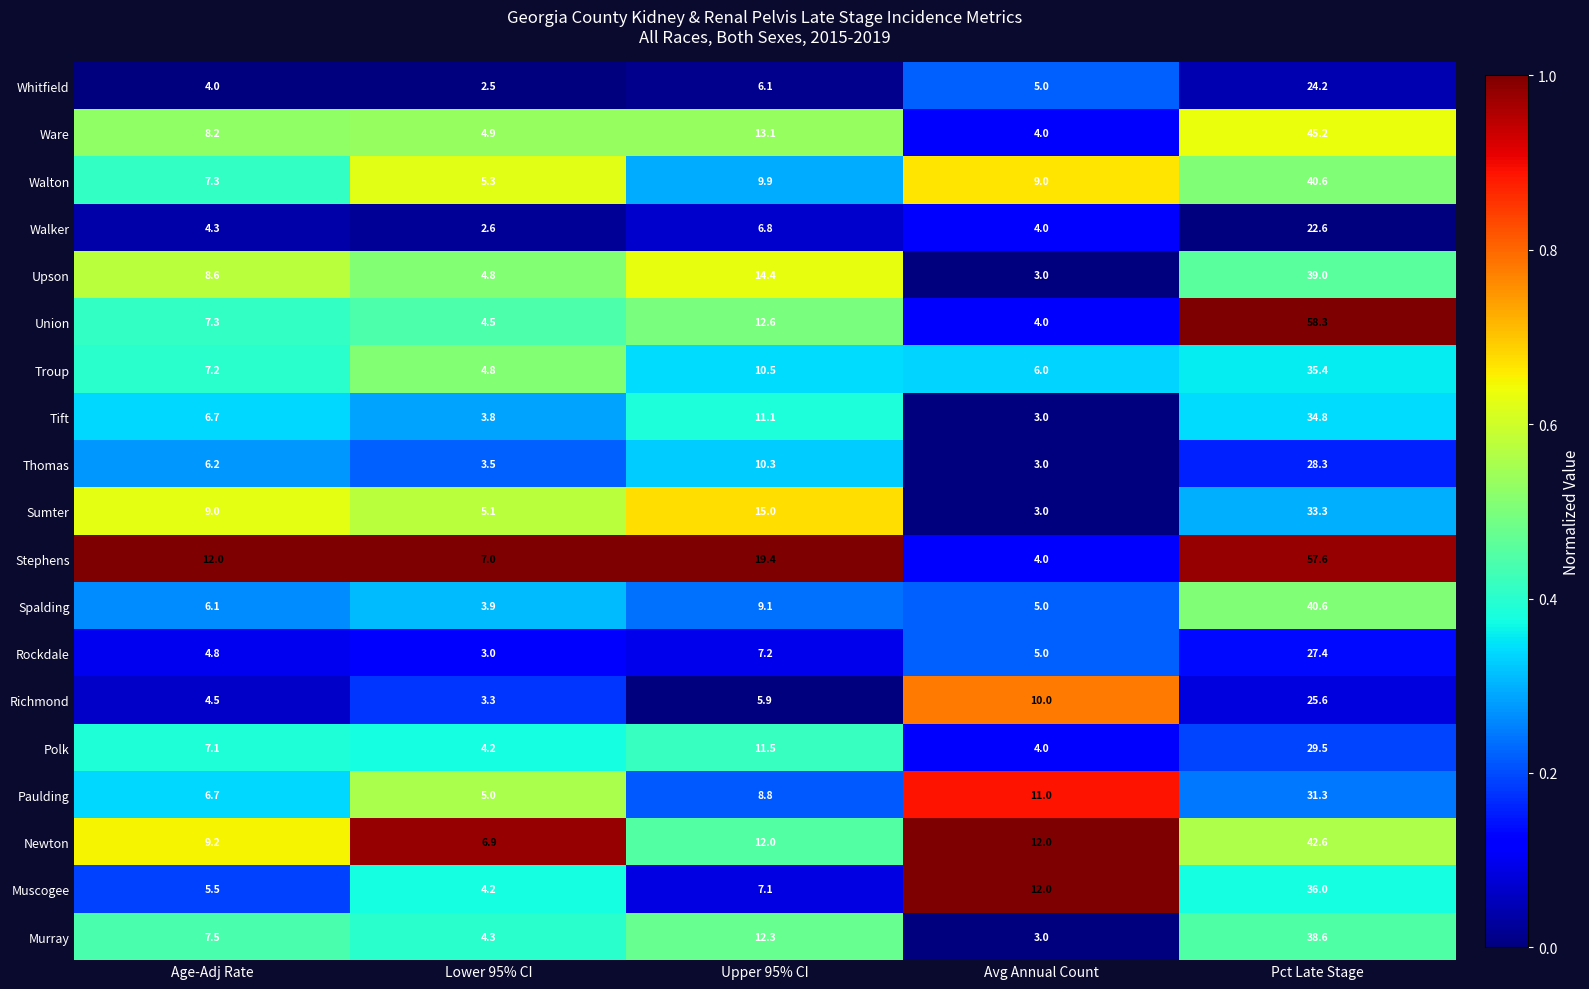

How many distinct data groups are displayed?

19